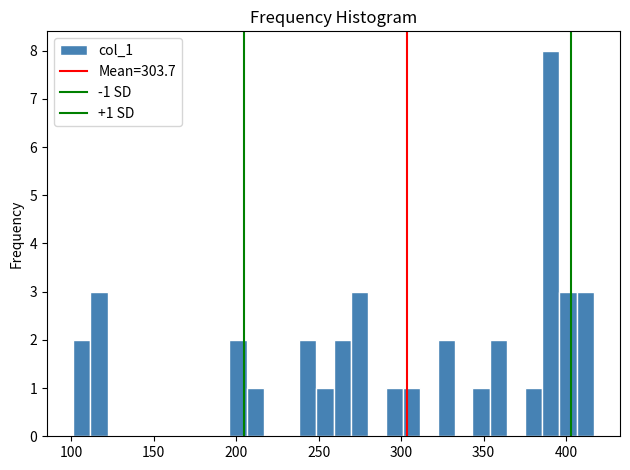

Read against the x-axis, roughly where is the centre of the tallest bar?

390